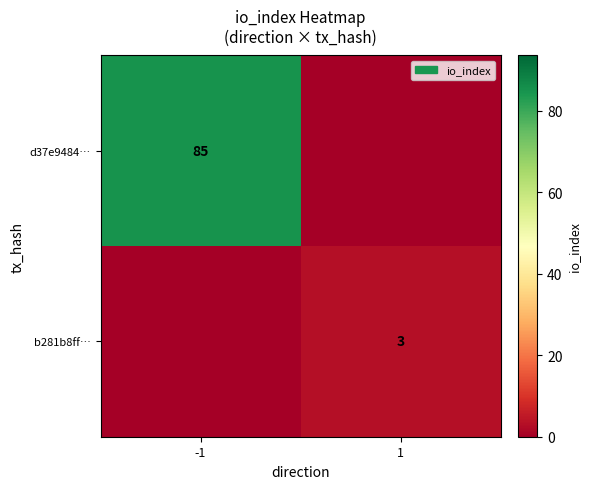

True or false: b281b8ff… has a value of 3 at 1.

True